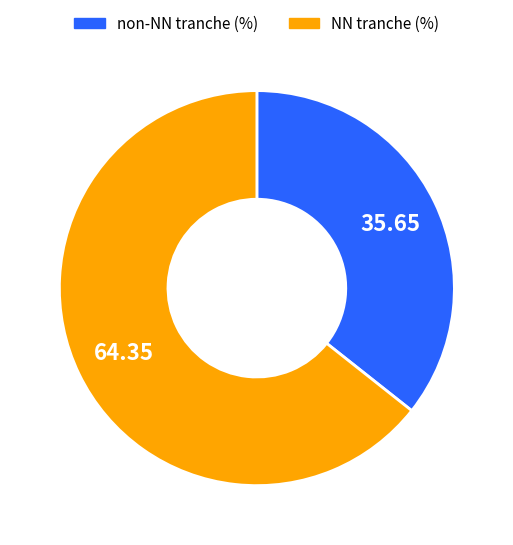

Does any single category account for the majority?

Yes